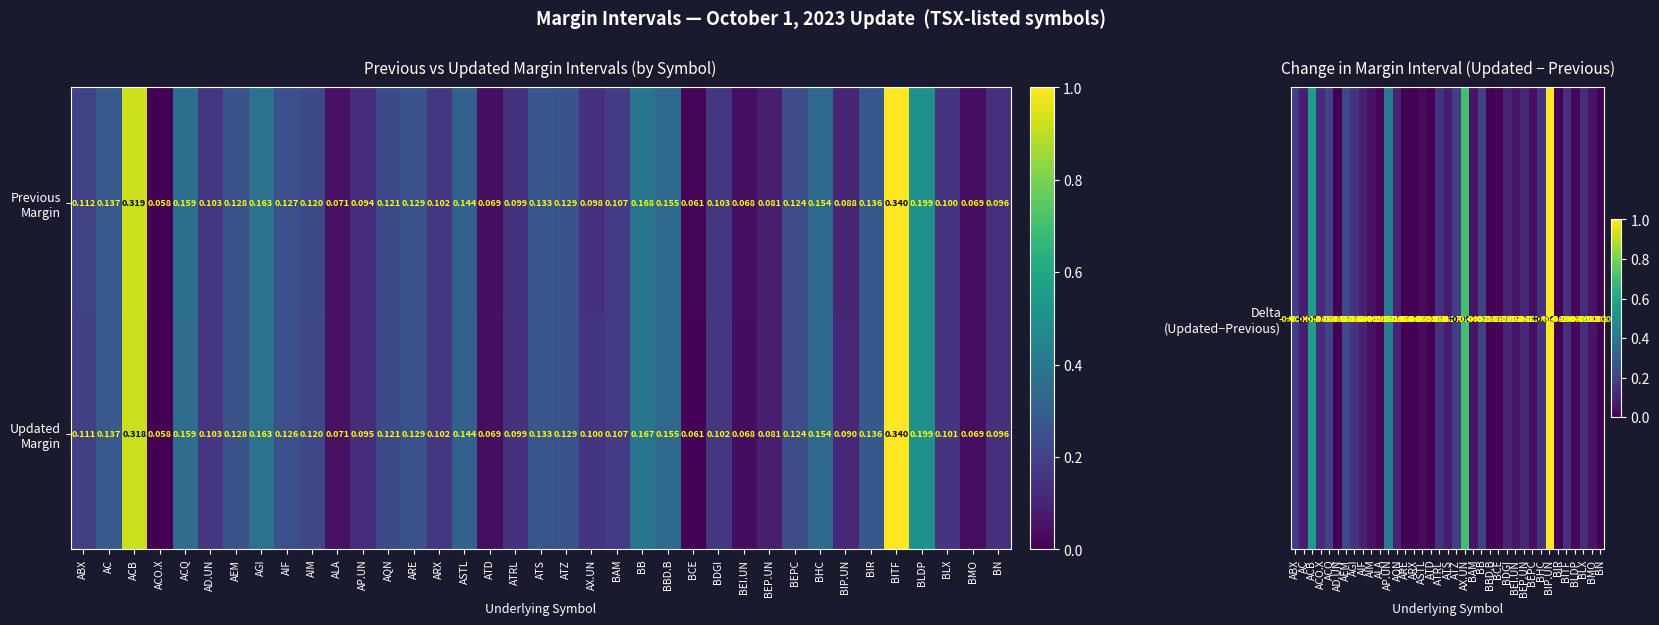

Which category has the highest value across all series?

BITF